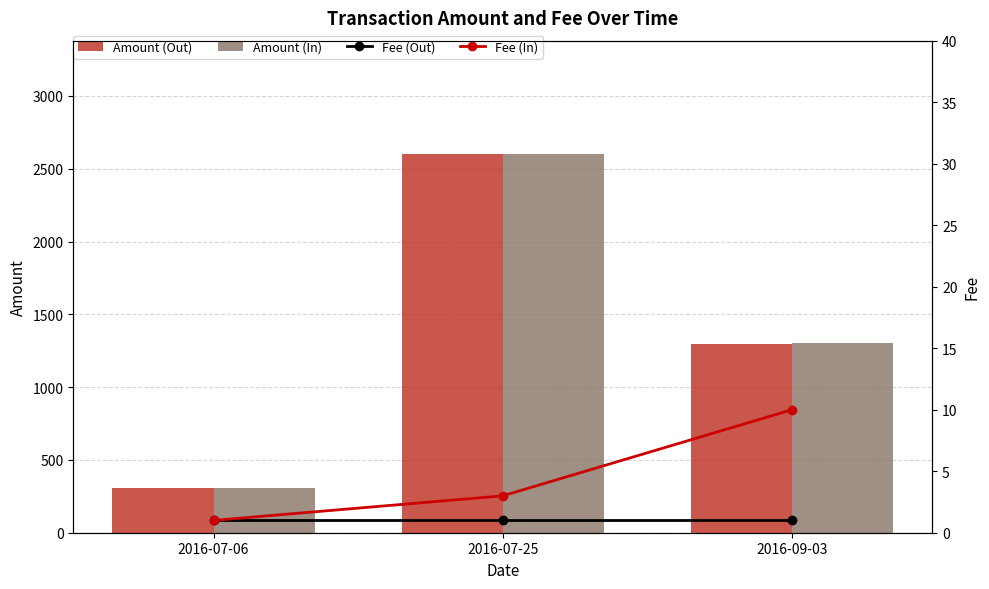

What is the average value of the Amount (Out) series?

1402